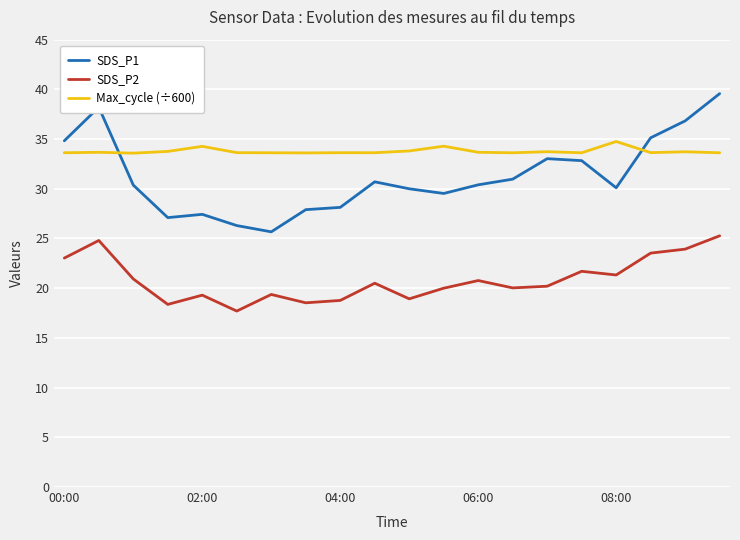

Which series has the largest range (max minus min)?

SDS_P1